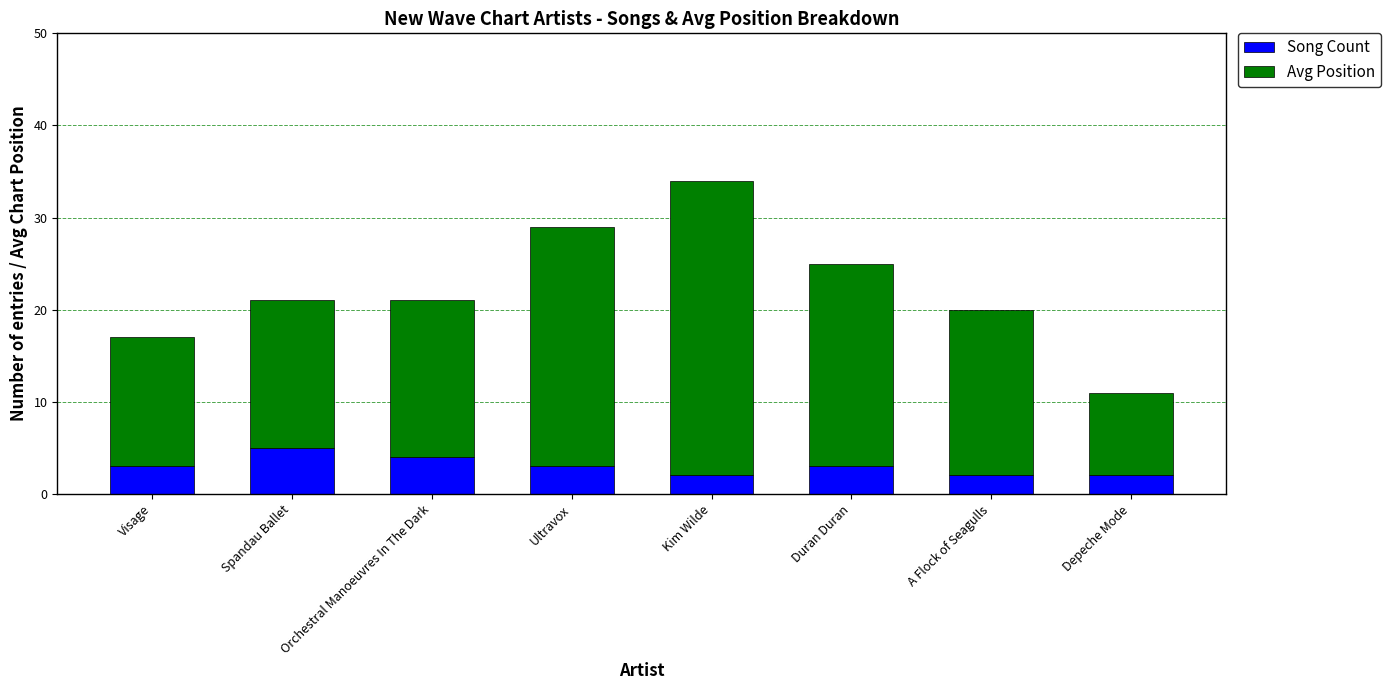

How many distinct data groups are displayed?

2